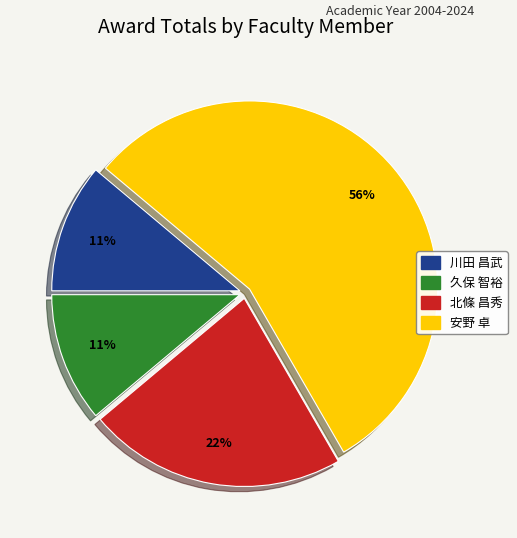

Does 安野 卓 account for over 50% of the chart?

Yes